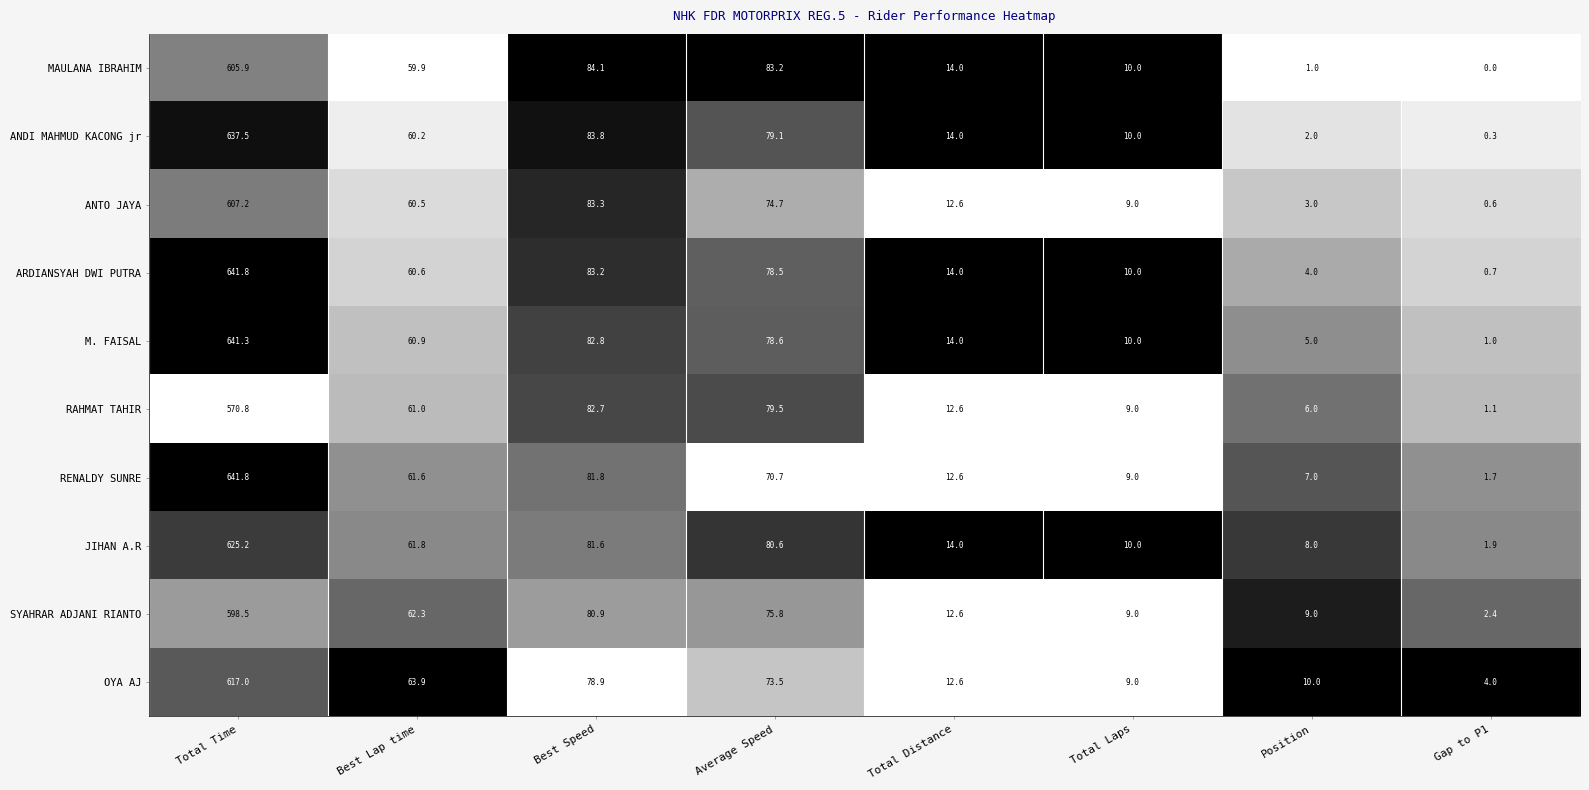

At which category is the sum across all series the highest?

Total Time